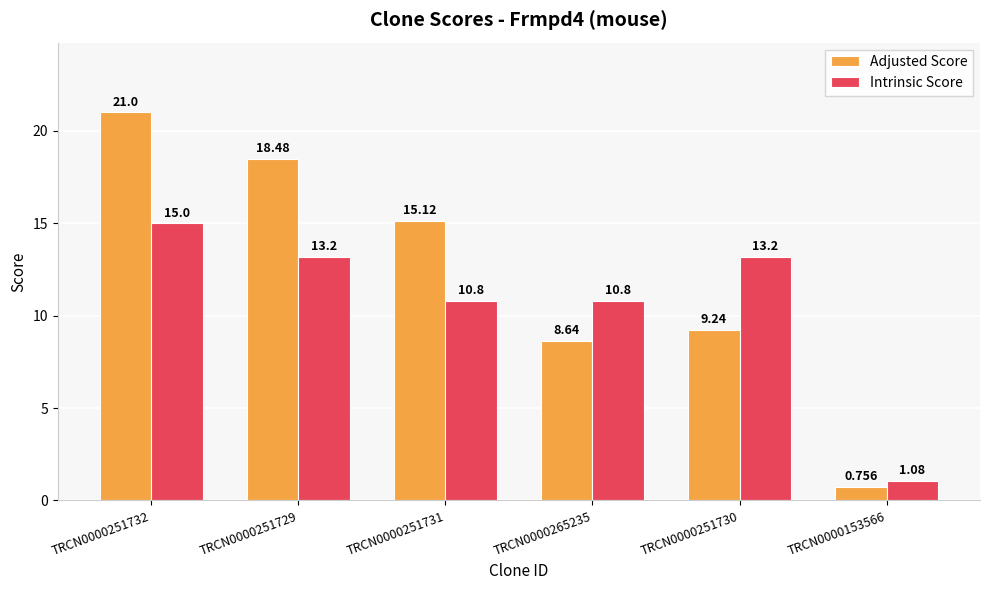

Which series changed the most between TRCN0000251729 and TRCN0000251730?

Adjusted Score